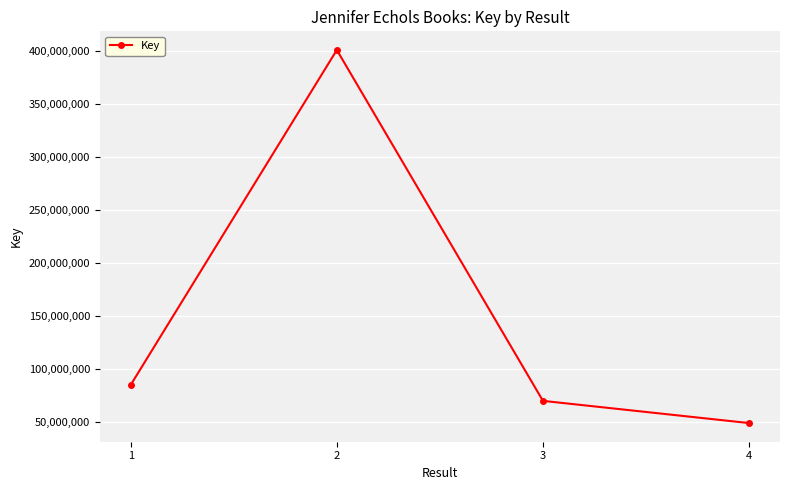

What is the difference between the maximum and minimum values?

352522422